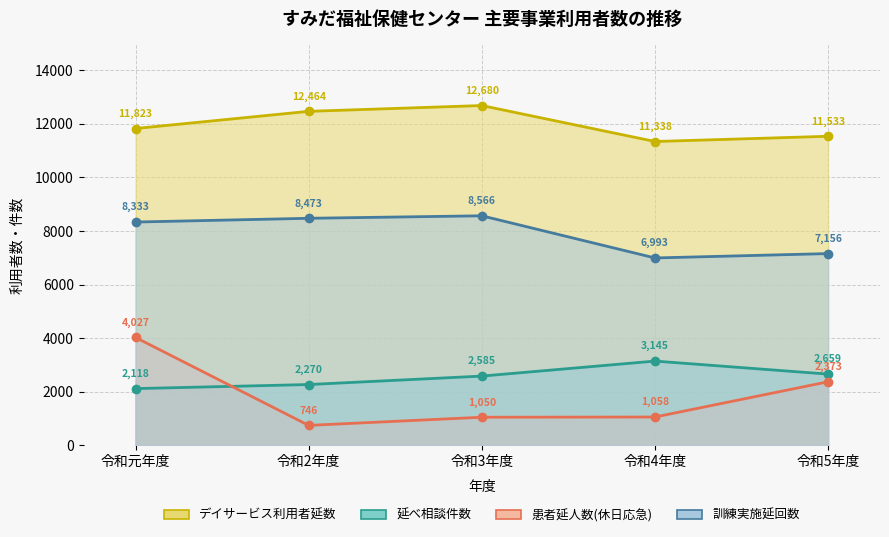

Where is the first local maximum for 訓練実施延回数?

令和3年度